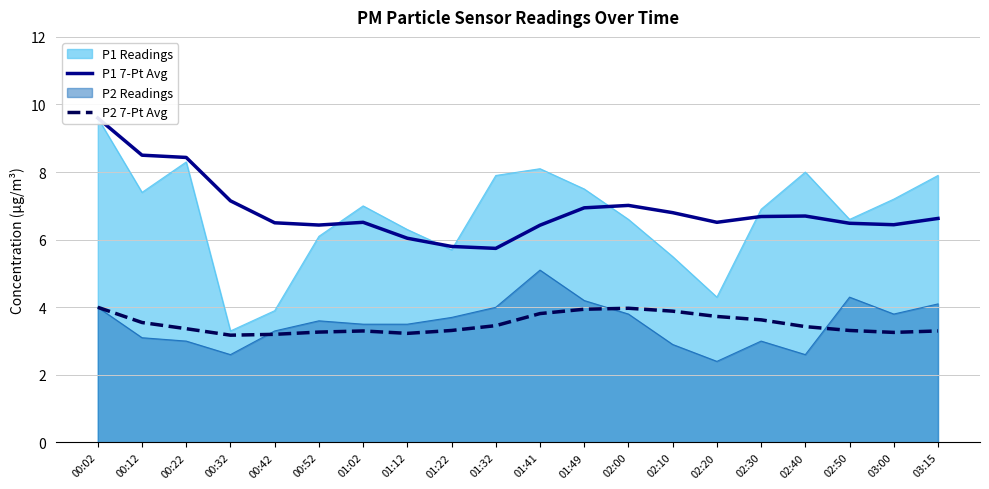

True or false: P1 7-Pt Avg has more than 2 interior local peaks.

True